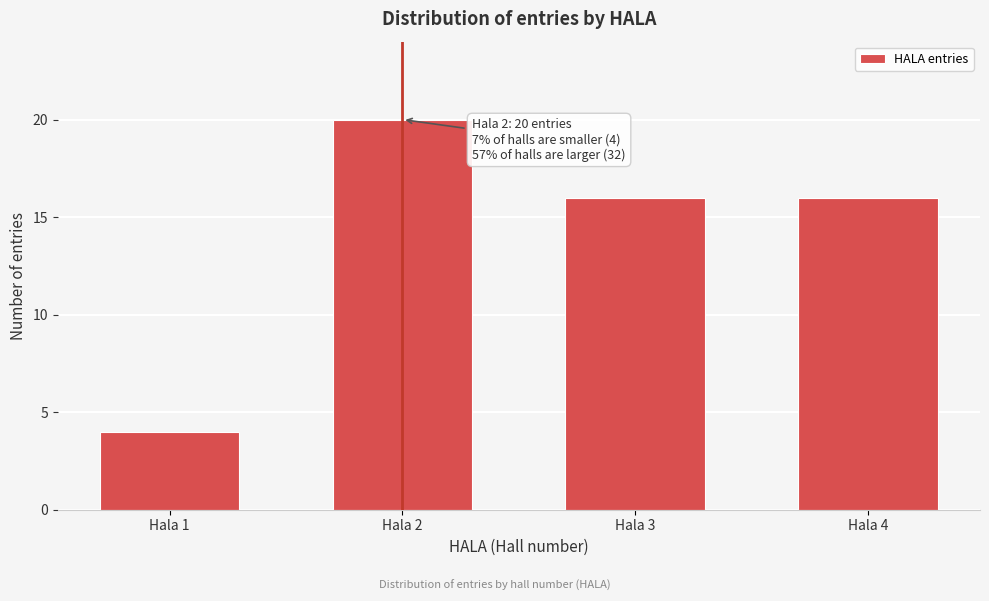

Reading left to right, what are all the values shown in this chart?

Hala 1=4	Hala 2=20	Hala 3=16	Hala 4=16